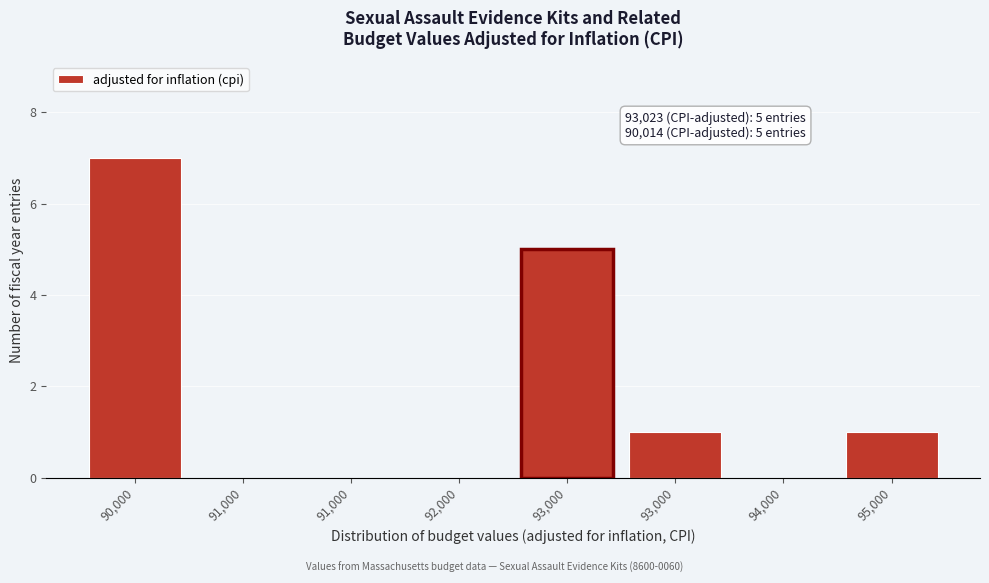

How many categories are shown in the chart?

8